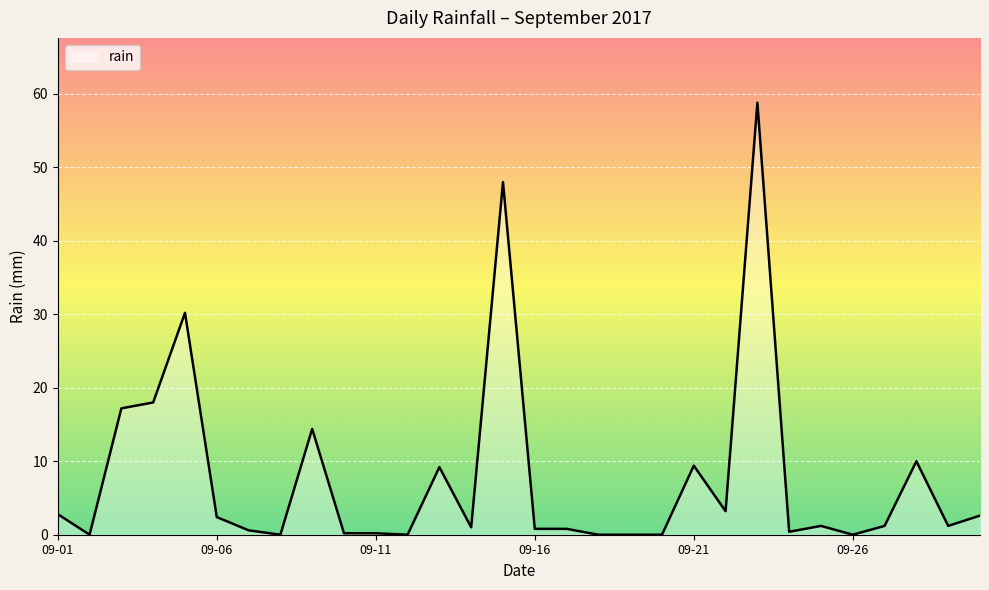

What is the maximum value shown in the chart?

58.8